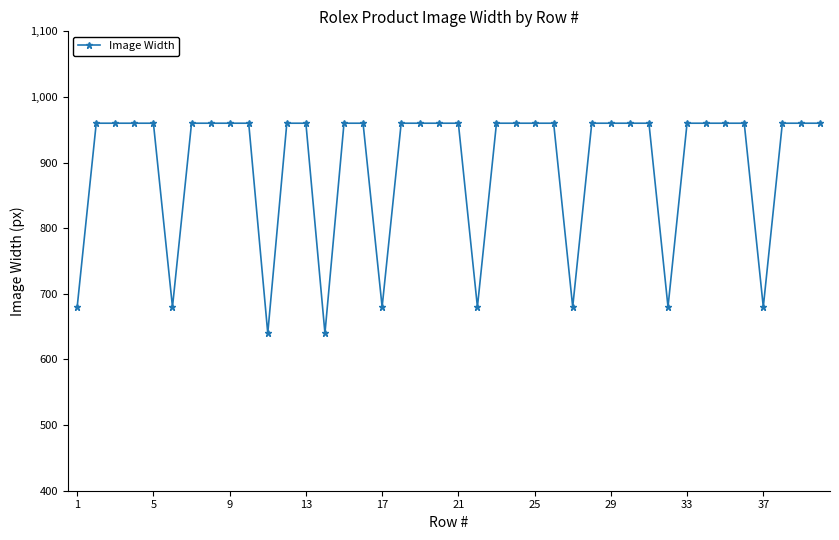

Does the chart display data point markers on the line(s)?

Yes